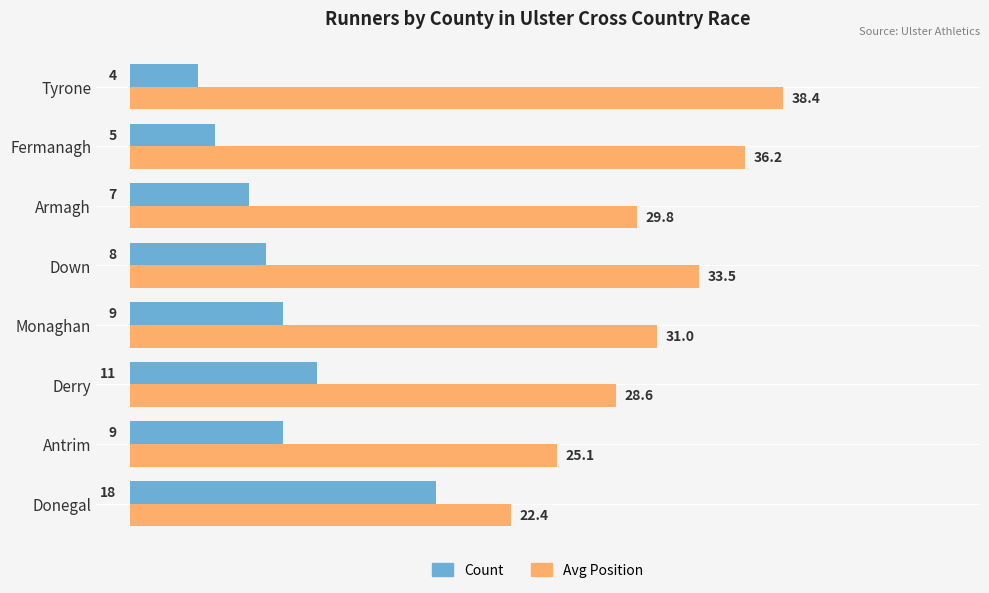

At which label is Count closest to 11?

Derry